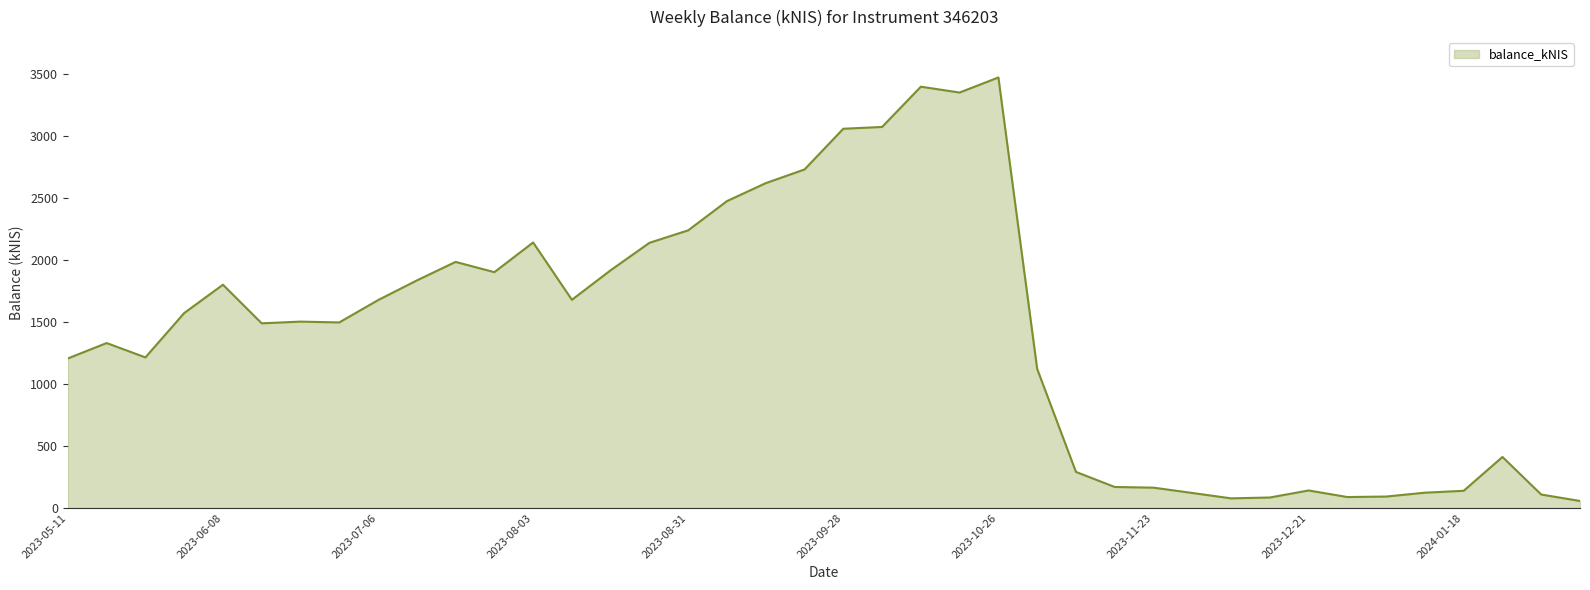

What is the greatest value displayed?

3474.4